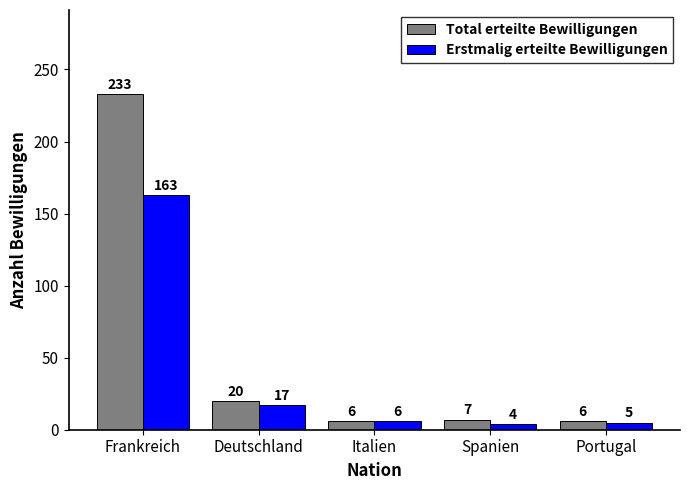

What is the label of the 5th bar from the right?

Frankreich